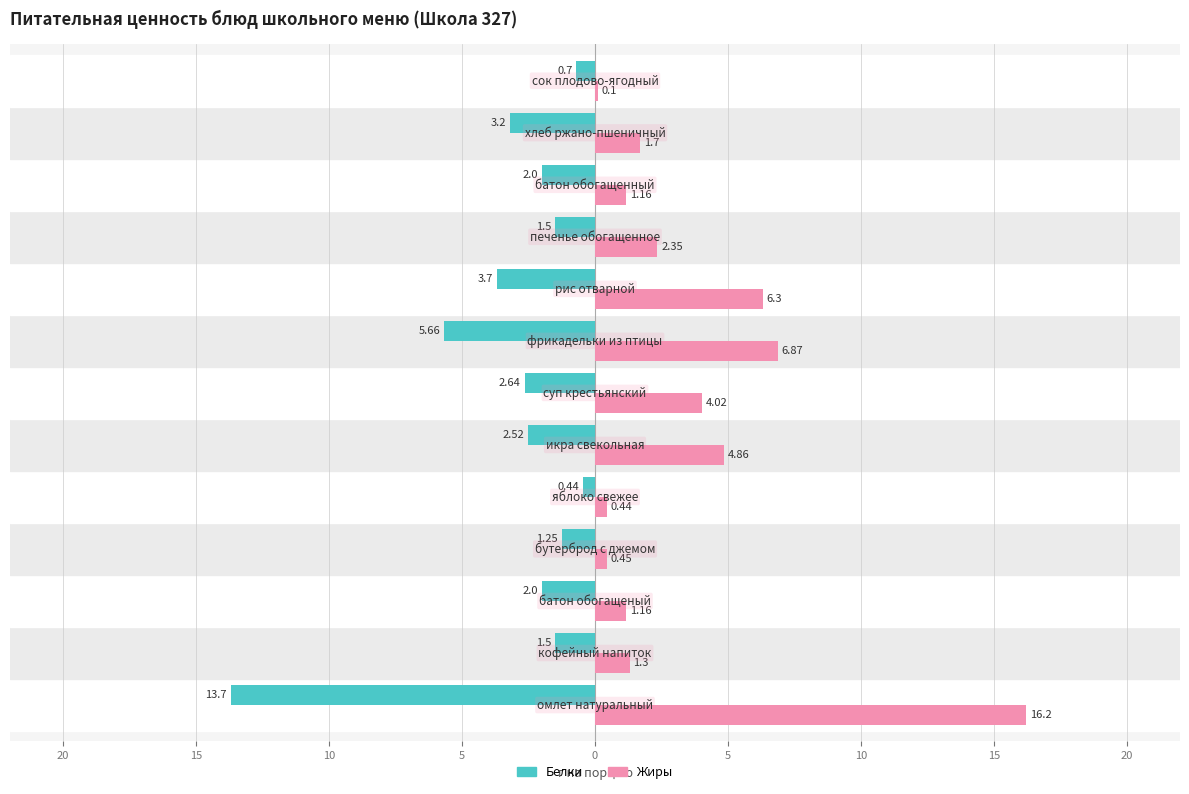

Are the bars horizontal?

Yes